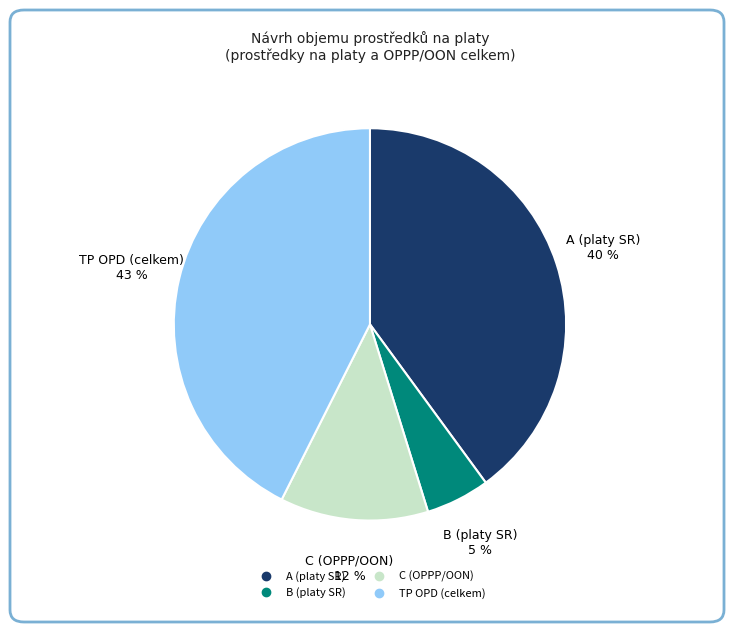

How many segments does this pie chart have?

4